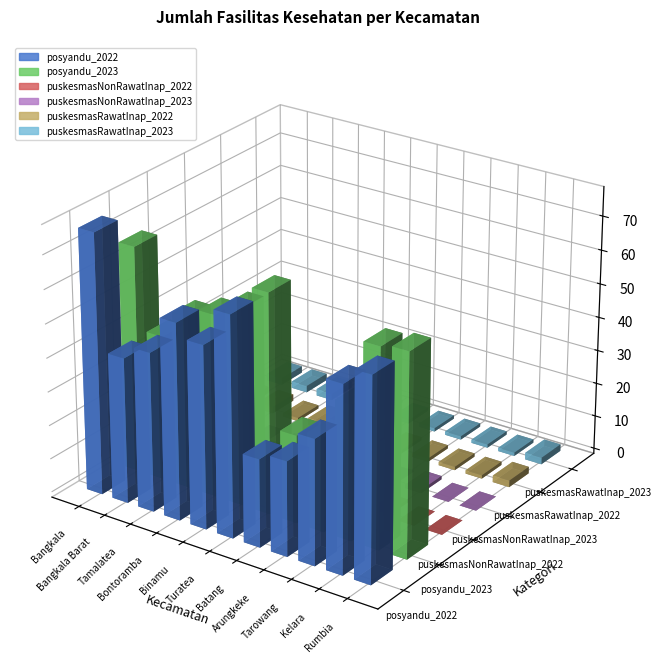

What is the difference between the second highest and minimum values in the posyandu_2022 series?

39